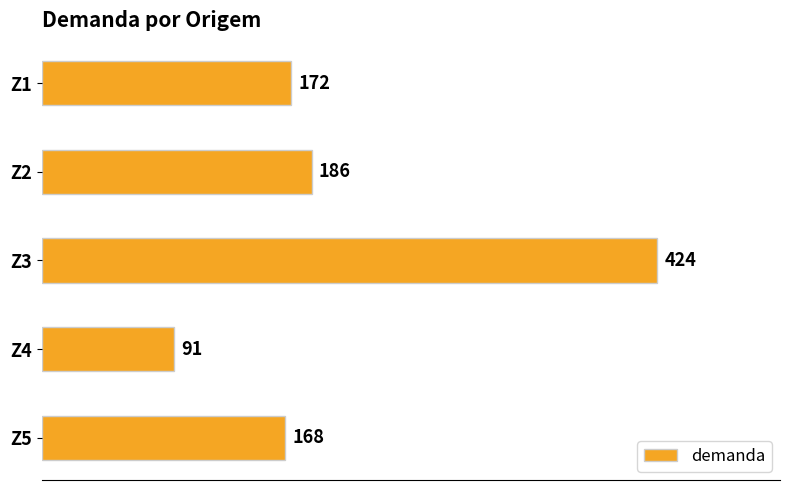

Rank the categories by value from highest to lowest.

Z3, Z2, Z1, Z5, Z4